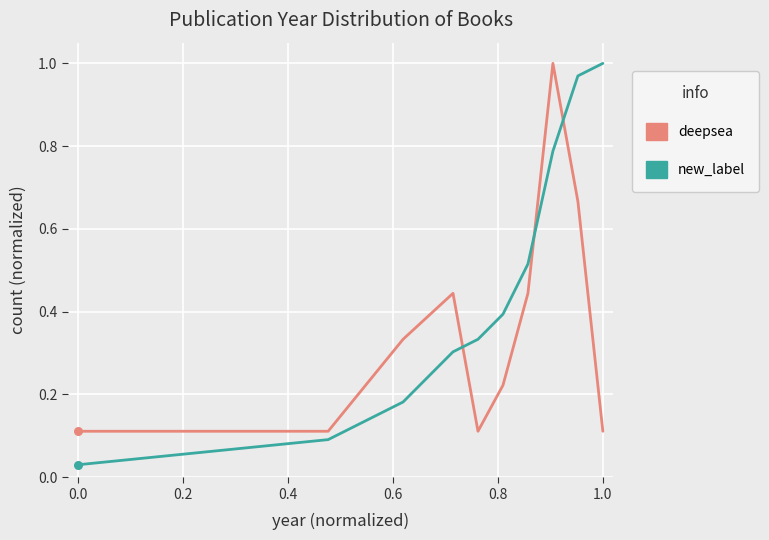

Which series has the largest total across all categories?

new_label